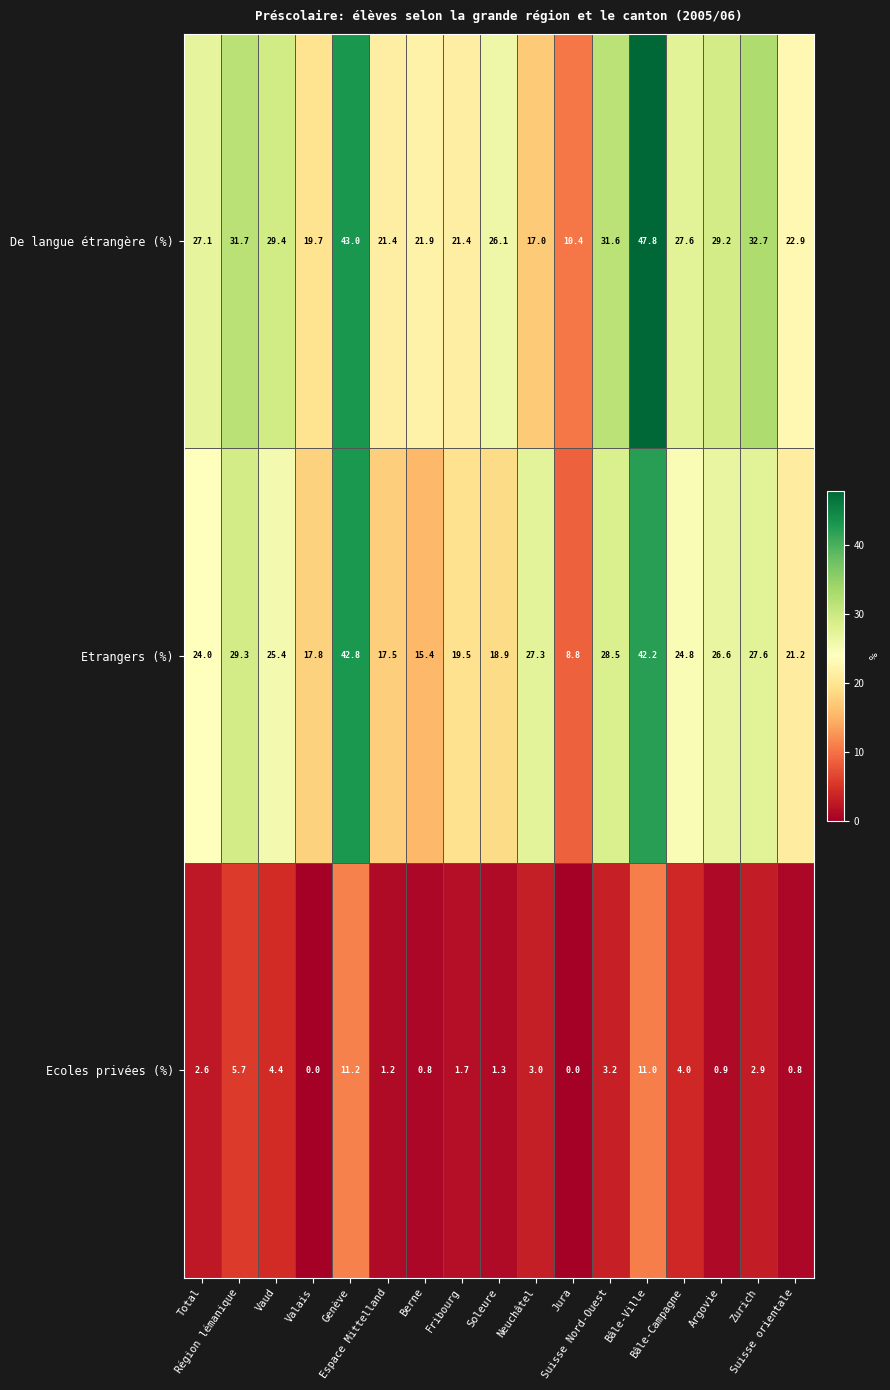

How many data points does each series have?

17